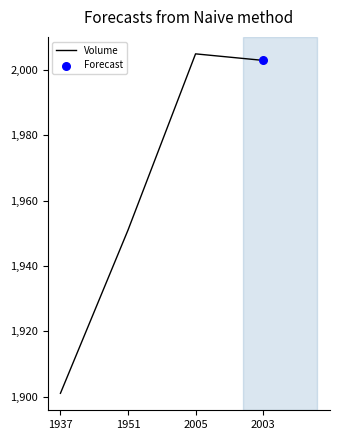

Approximately how many times larger is the value at 2005 compared to 1937?

1.1